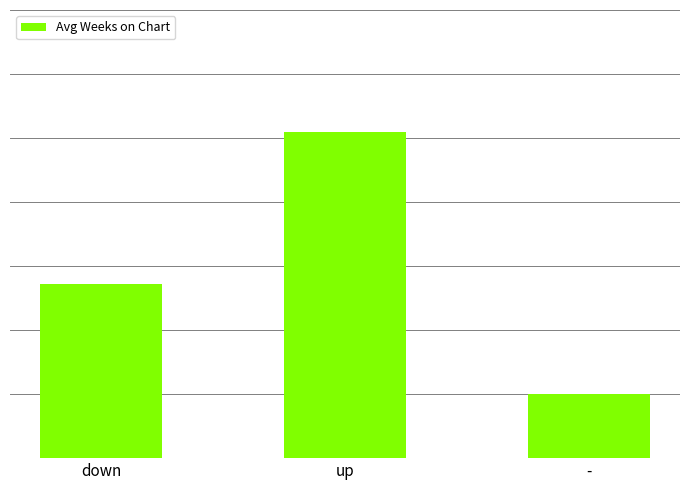

Which has a higher value, up or -?

up